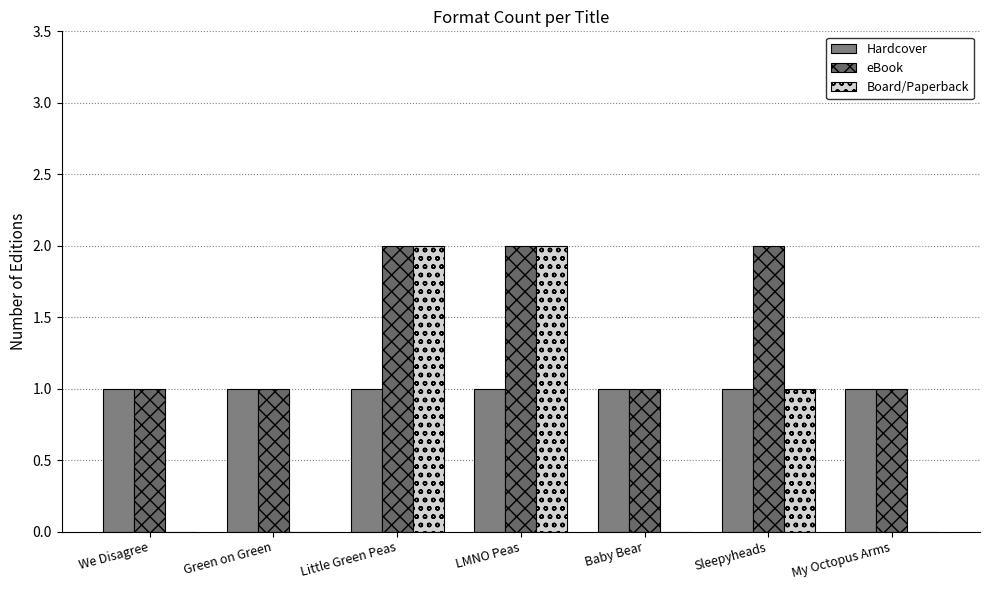

How many series are shown in this chart?

3